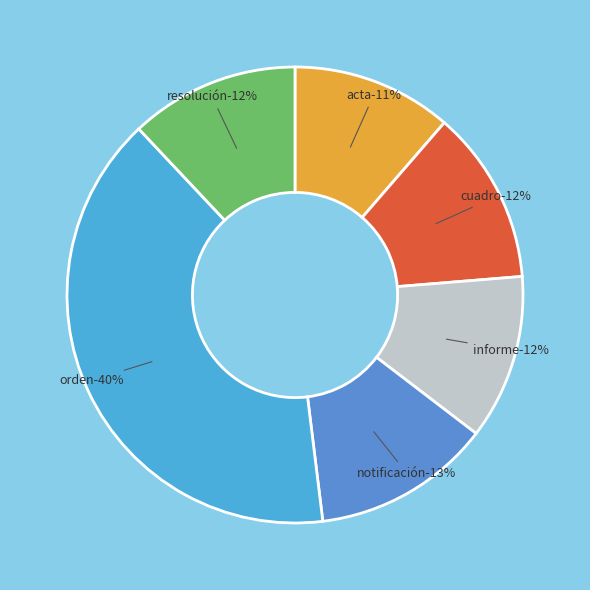

Count the number of slices in the pie.

6